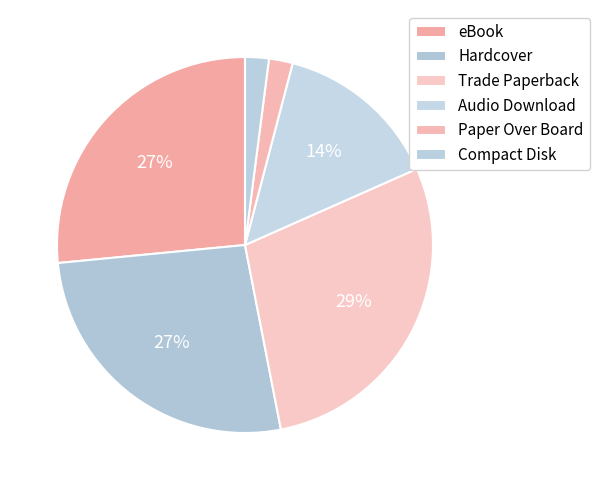

Is it true that Hardcover is 27% of the pie?

True